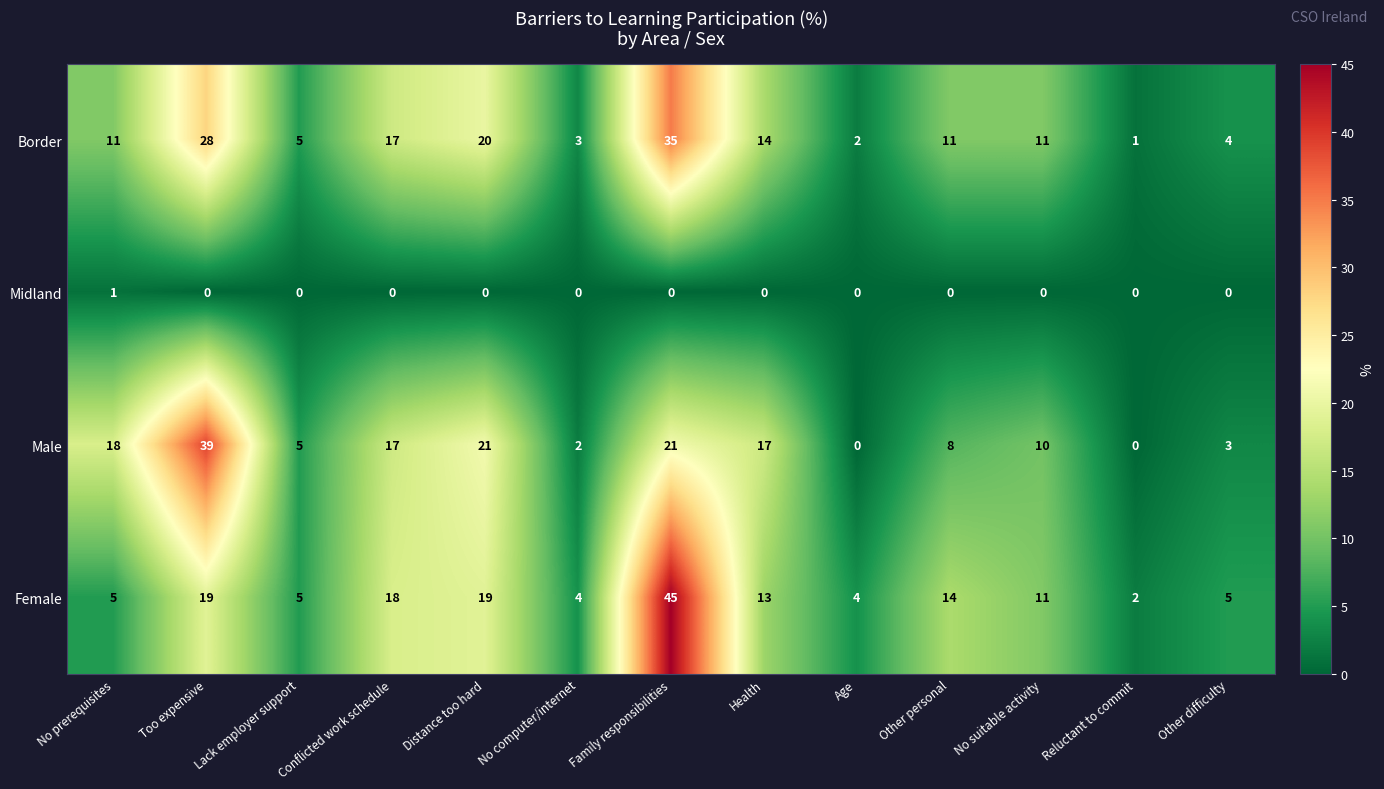

What is the maximum value for Female?

45